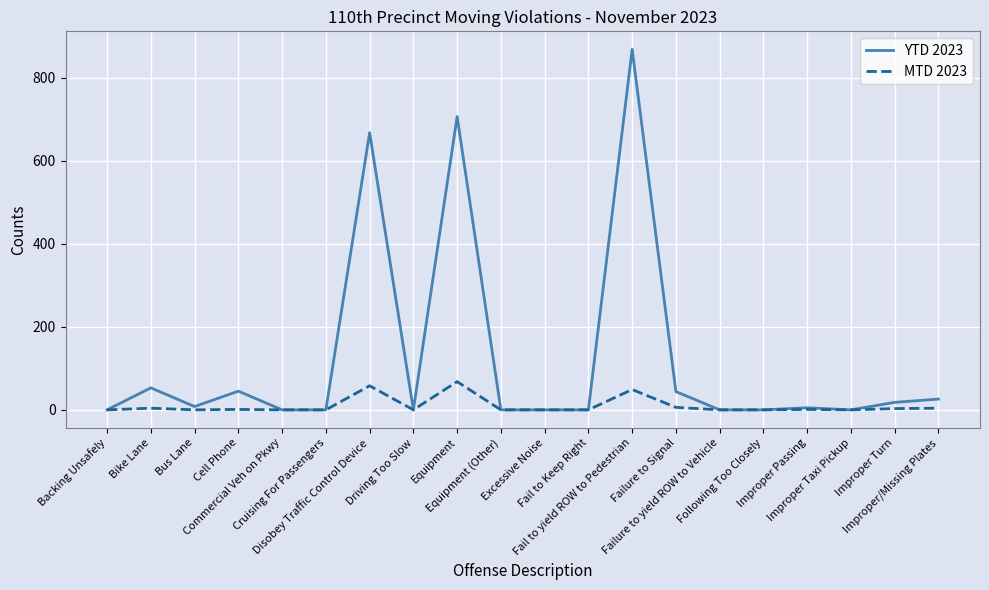

What is the average value of the MTD 2023 series?

10